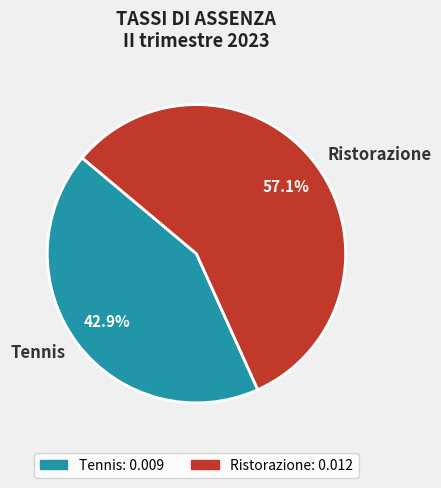

To the nearest percent, what is the difference between the Ristorazione and Tennis slice percentages?

14%